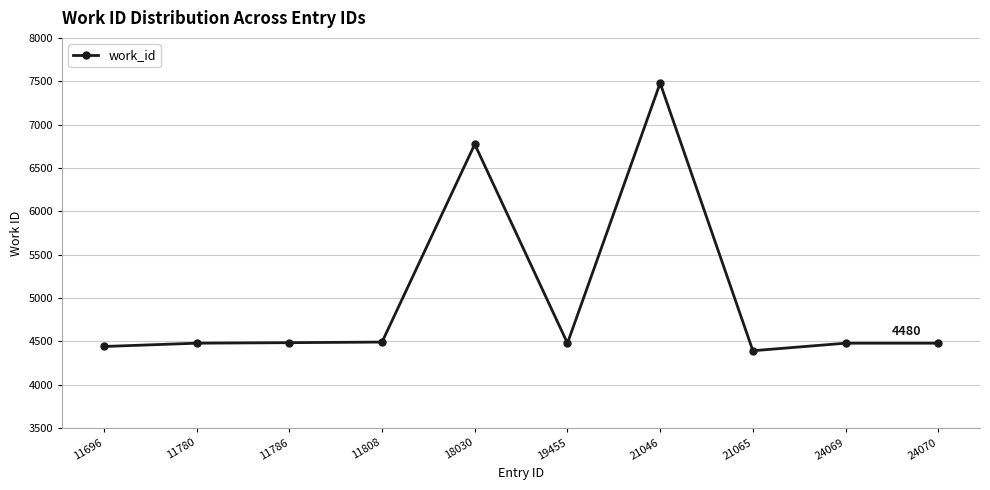

At which category does the chart reach its peak across all series?

21046